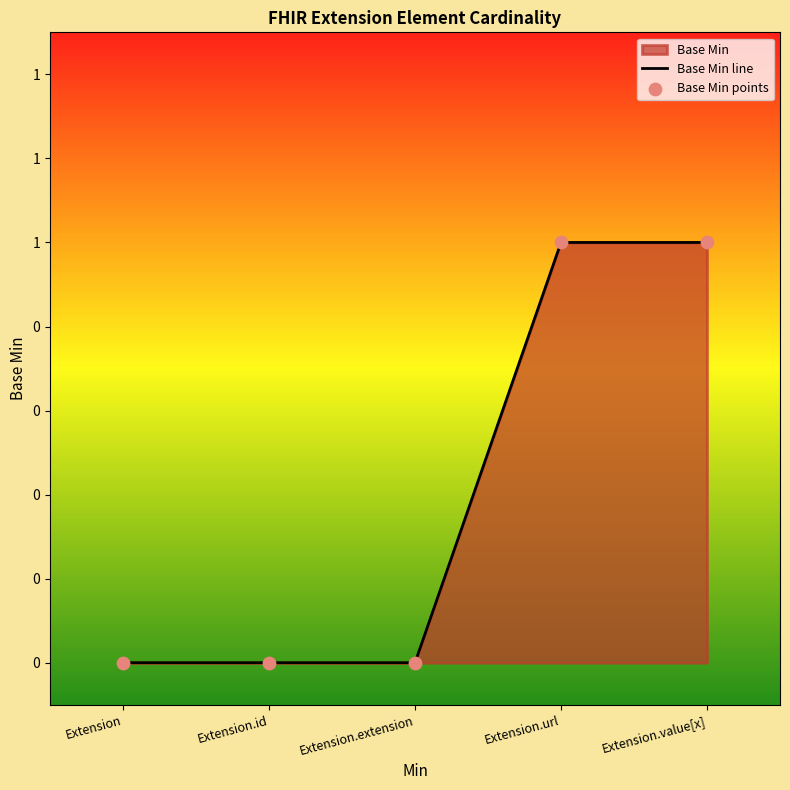

What is the change in value from Extension to Extension.url?

+1